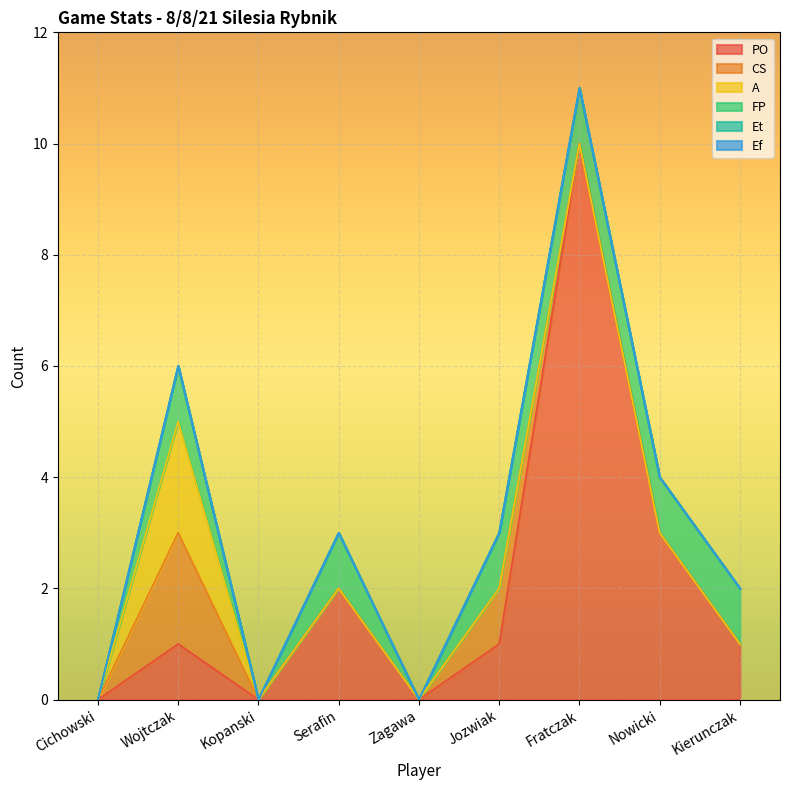

What is the label of the 5th point from the right?

Zagawa